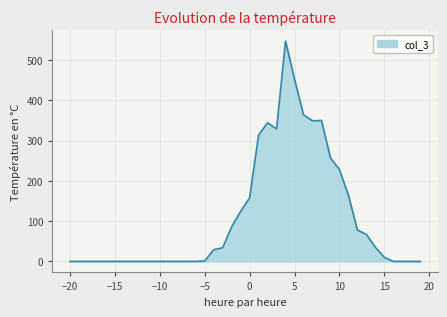

How many lines are shown in the chart?

1